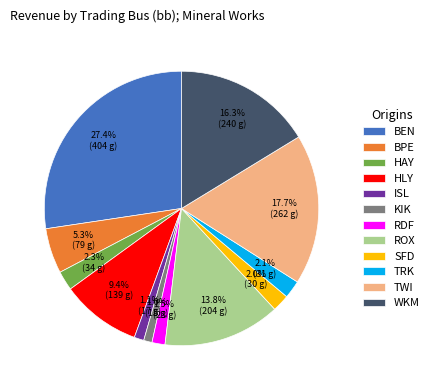

Is there any slice that represents more than half of the pie?

No